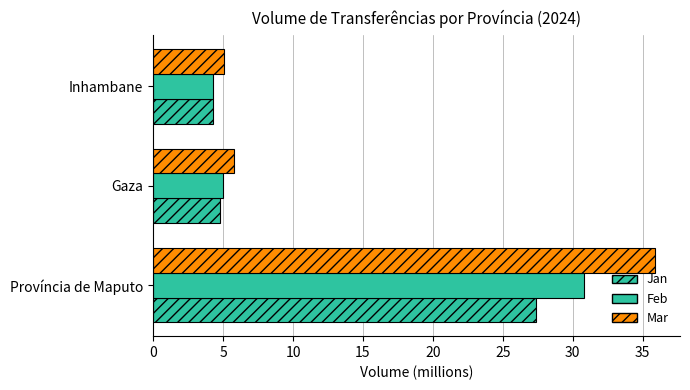

How many series are shown in this chart?

3